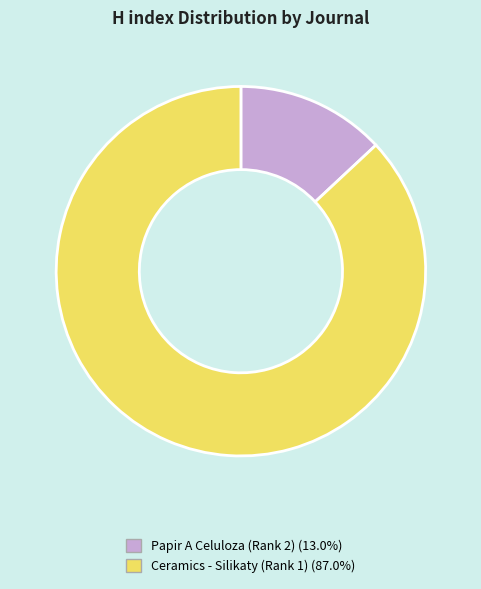

What is the smallest slice in the pie chart?

Papir A Celuloza (Rank 2)